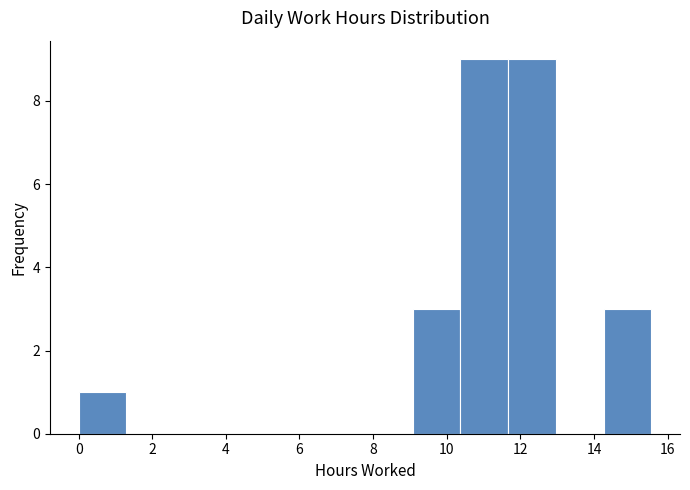

Reading left to right, list every bar in this chart as the range it spans on the x-axis followed by its height. Neither the bar edges nor the heights are printed on the chart, so give them approximately, as read against the axes.

0.0 to 1.2: 1
1.2 to 2.6: 0
2.6 to 3.8: 0
3.8 to 5.2: 0
5.2 to 6.4: 0
6.4 to 7.8: 0
7.8 to 9.0: 0
9.0 to 10.4: 3
10.4 to 11.6: 9
11.6 to 13.0: 9
13.0 to 14.2: 0
14.2 to 15.6: 3